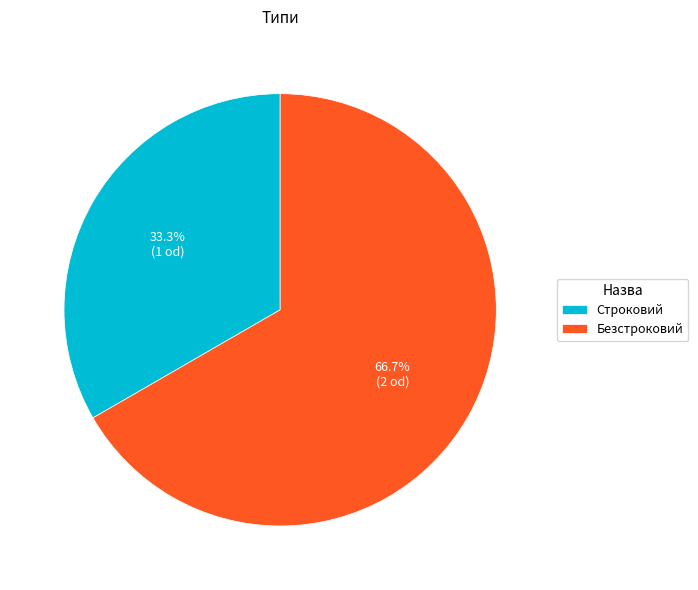

Is it true that Строковий is 25% of the pie?

False